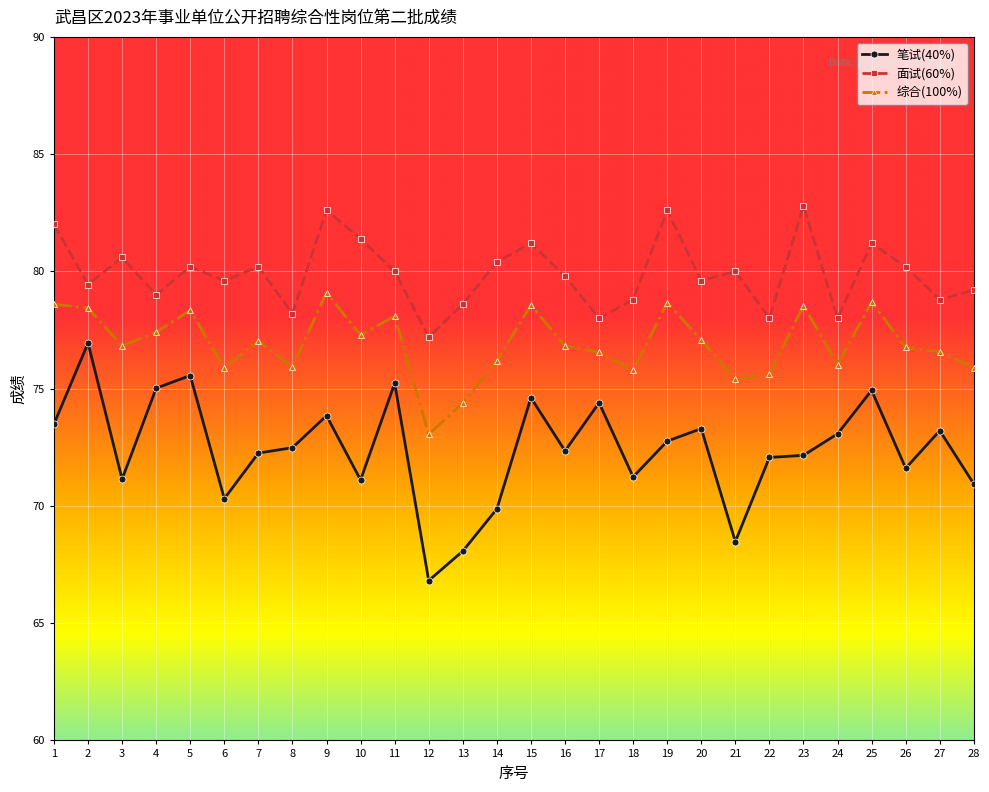

What is the sum of the 面试(60%) values at 22 and 5?

158.2